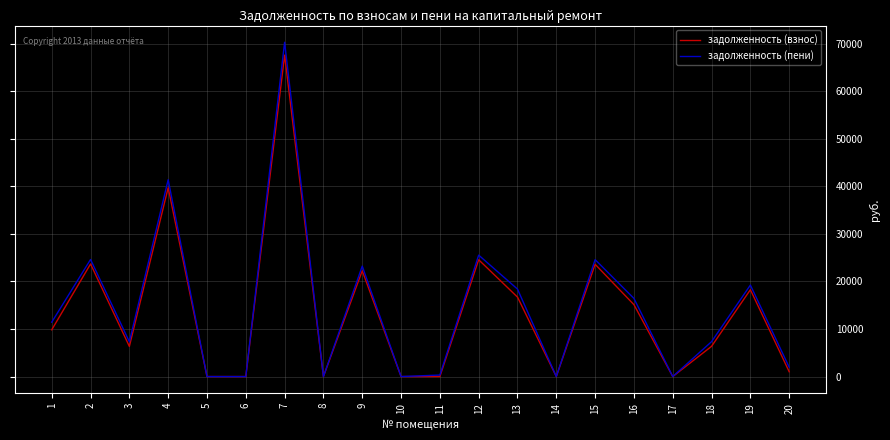

After their last crossing, which series has the higher values: задолженность (взнос) or задолженность (пени)?

задолженность (пени)